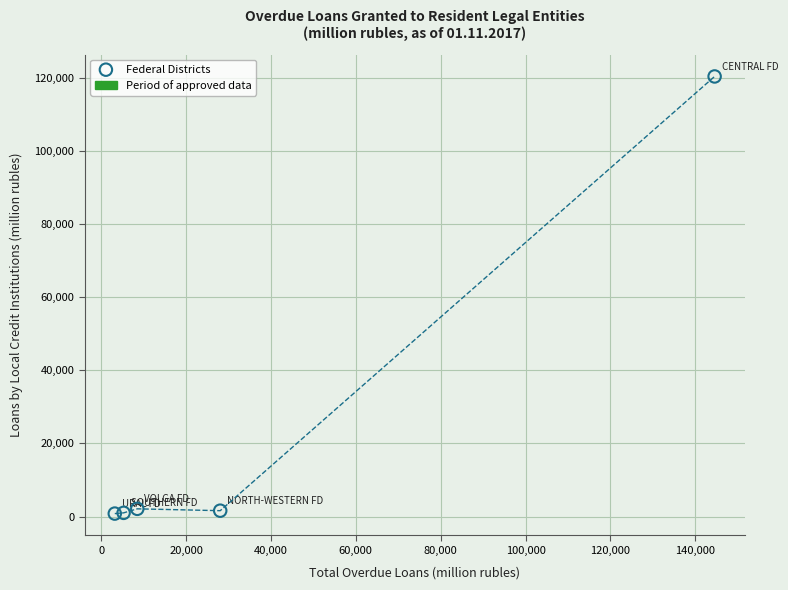

What is the average X value?

37918